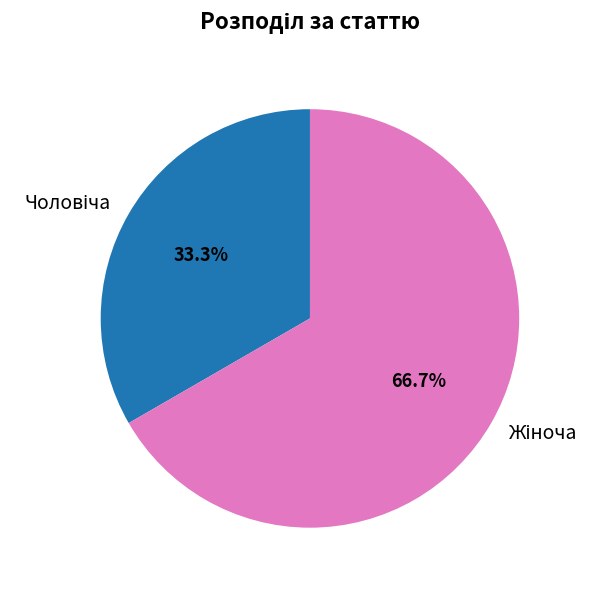

Is there a majority slice in this chart?

Yes